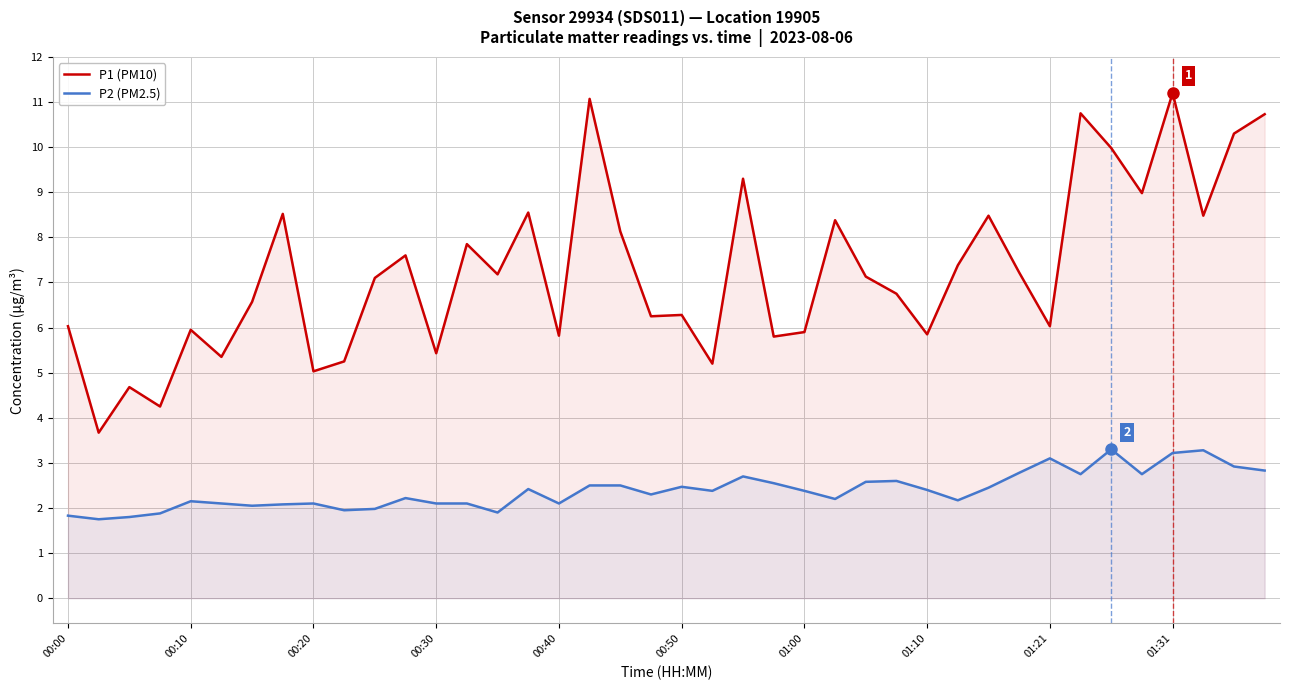

What is the difference between the maximum and second lowest values in the P1 (PM10) series?

6.9